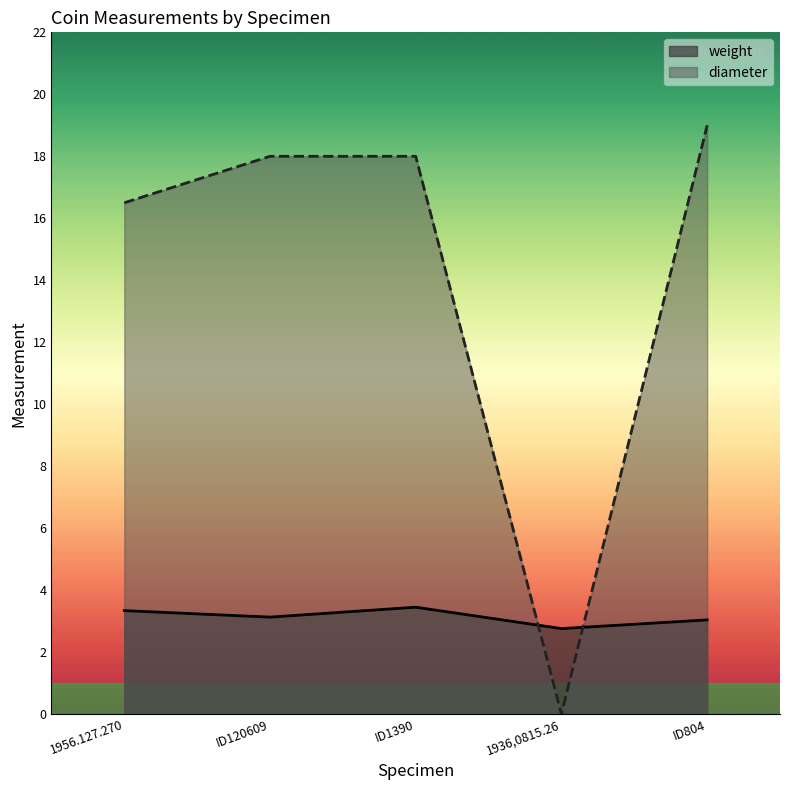

What is the difference between the highest and lowest values at ID1390?

14.6